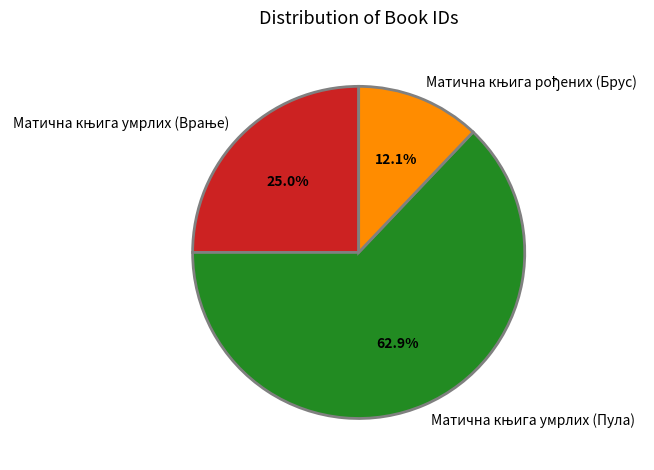

What is the majority slice?

Матична књига умрлих (Пула)